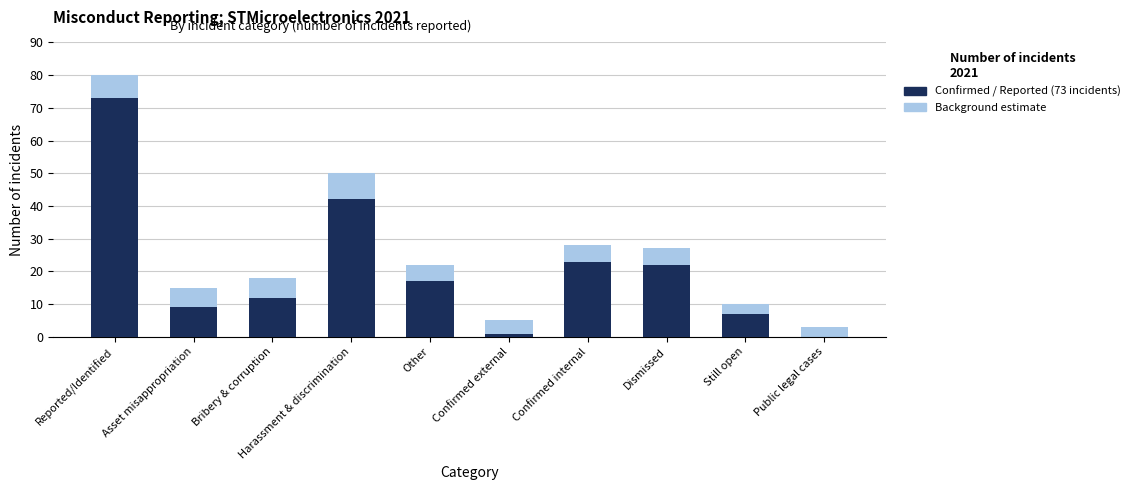

Is the value of Confirmed / Reported (2021) at Bribery & corruption greater than the value of Background / Total category (est.) at Confirmed external?

Yes